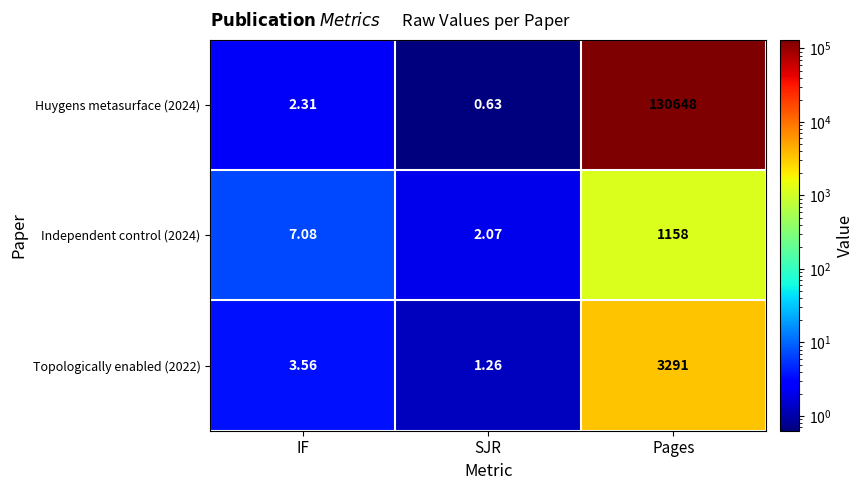

At which category does the chart reach its minimum across all series?

SJR